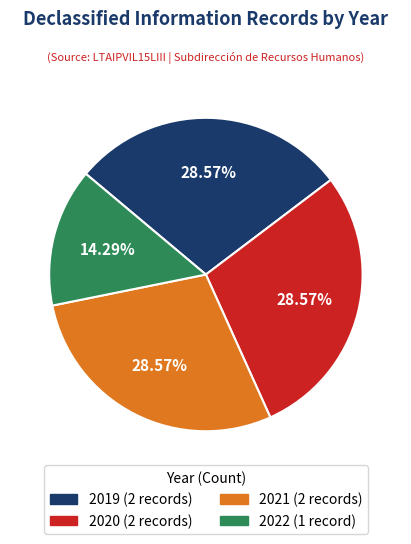

Which has a higher value, 2021 or 2022?

2021